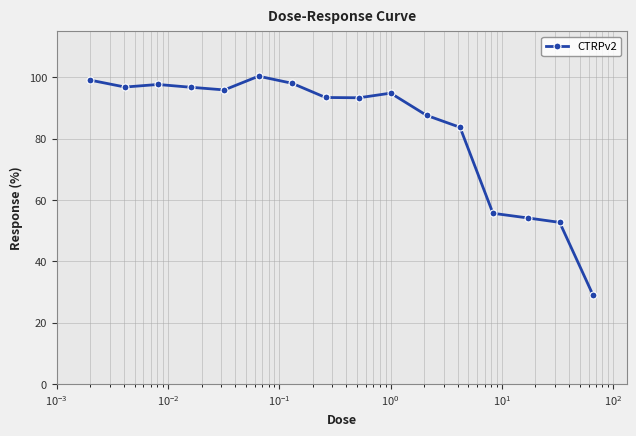

What is the greatest value displayed?

100.4